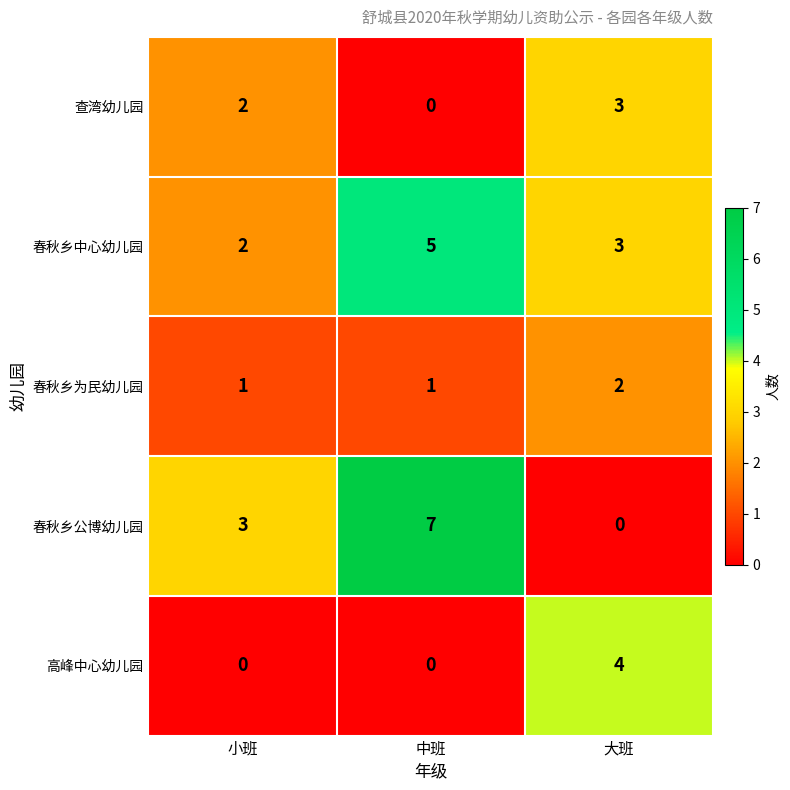

What is the sum of all 春秋乡为民幼儿园 values?

4